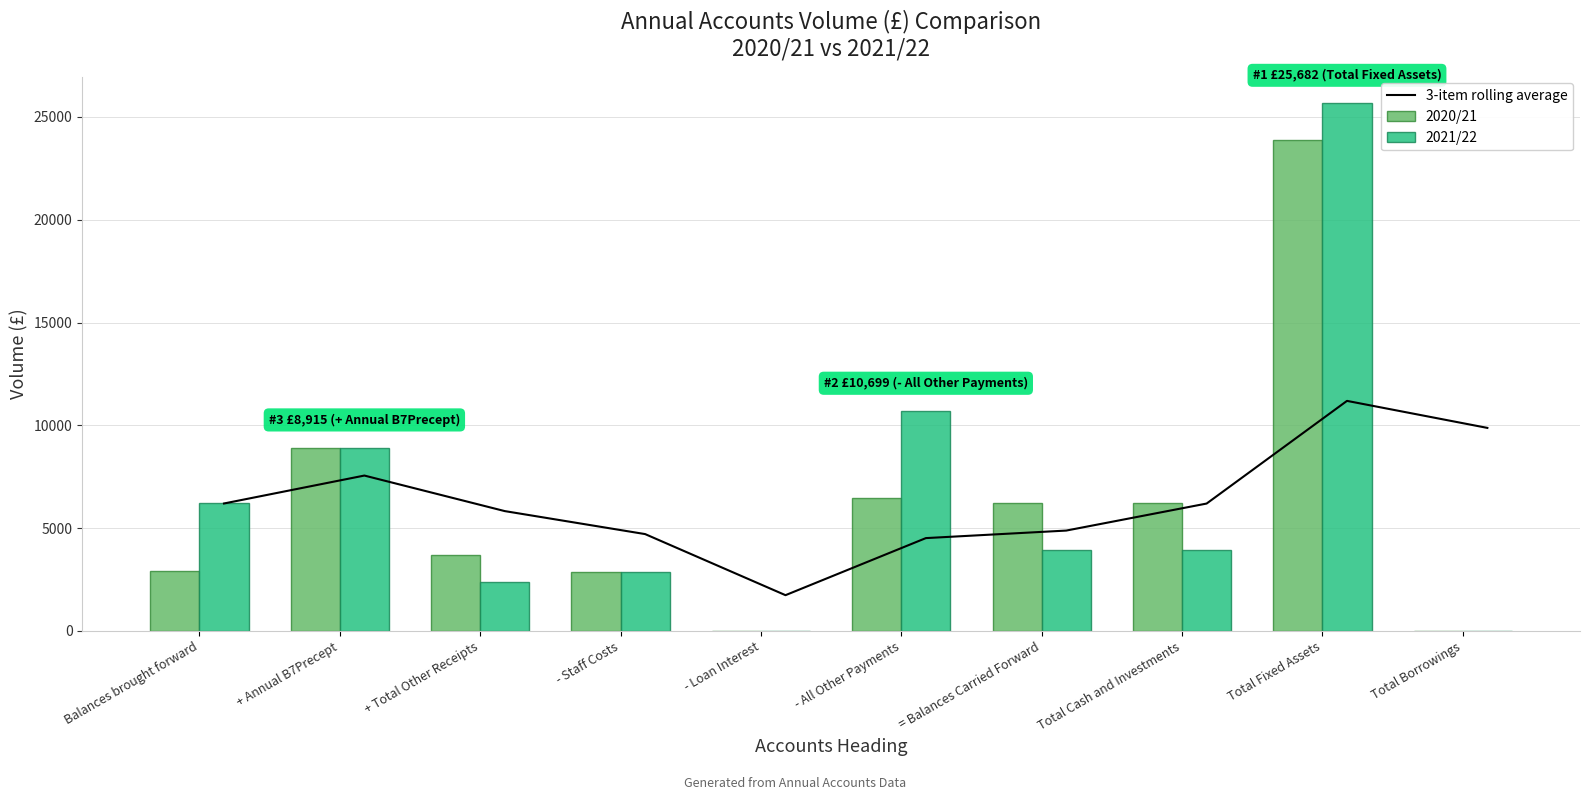

What is the label of the 9th bar from the right?

+ Annual B7Precept